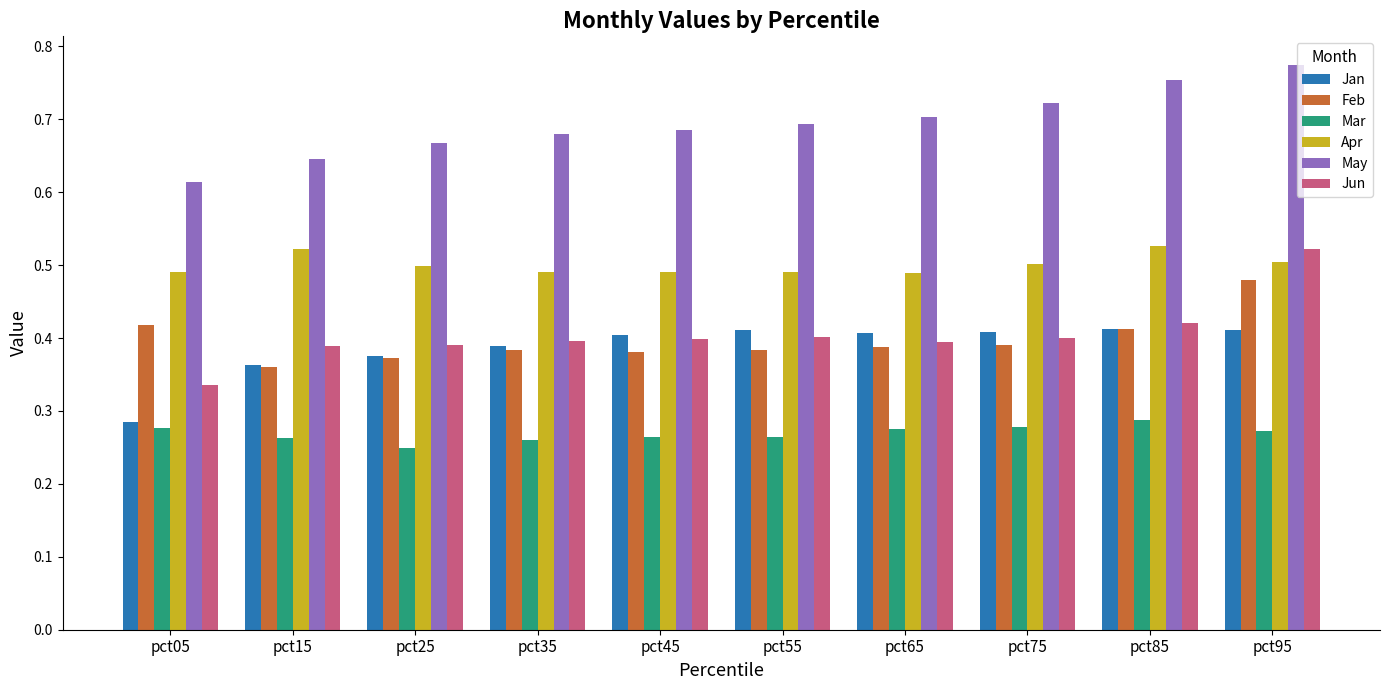

Which series has the widest spread of values?

Jun